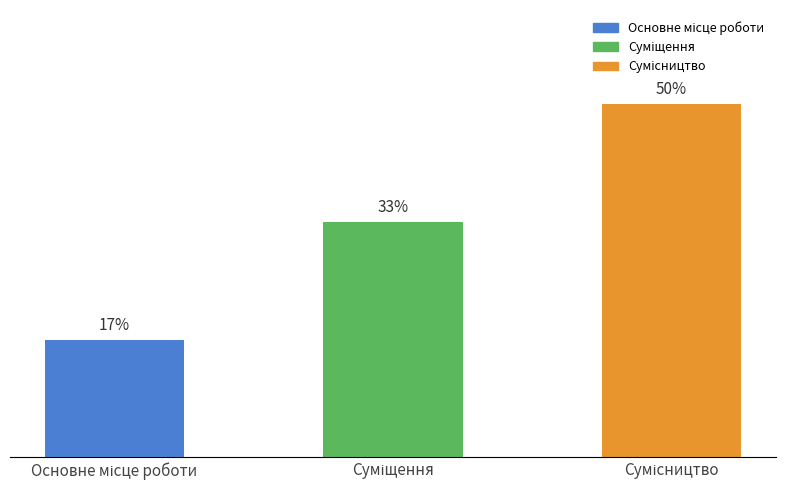

What is the sum of the values at Сумісництво and Основне місце роботи?

4